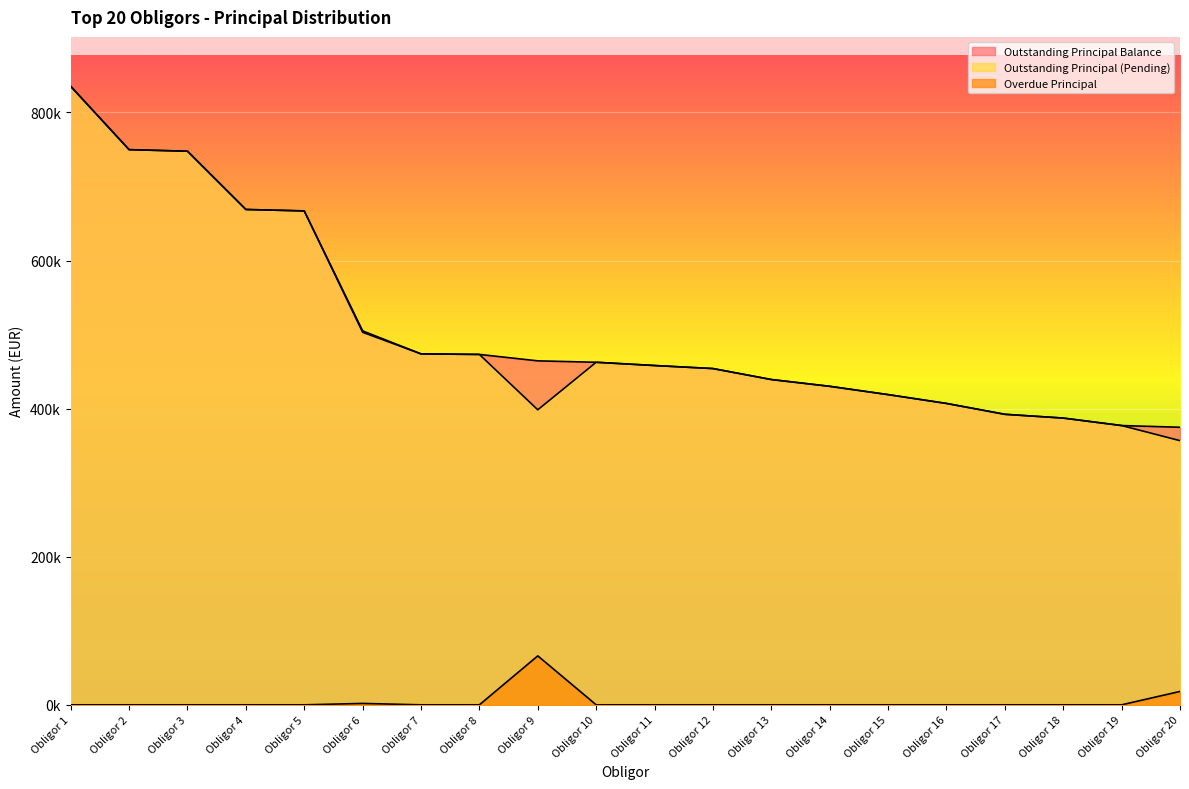

At which label is Outstanding Principal (Pending) closest to 595986?

Obligor 5